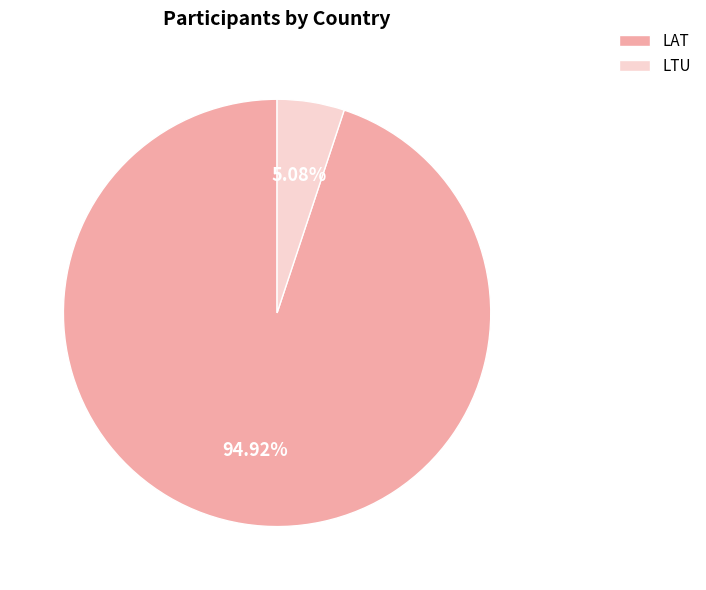

The LAT slice represents 86% of the pie. True or false?

False